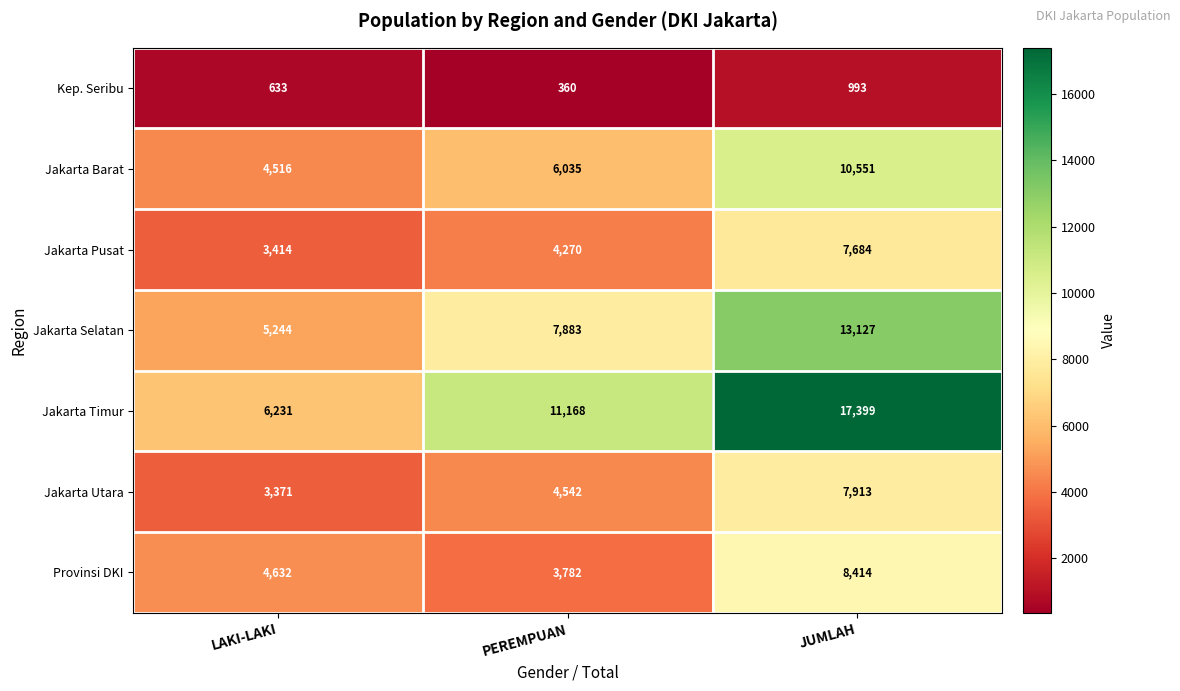

List the series in order of their peak value, lowest first.

Kep. Seribu, Jakarta Pusat, Jakarta Utara, Provinsi DKI, Jakarta Barat, Jakarta Selatan, Jakarta Timur